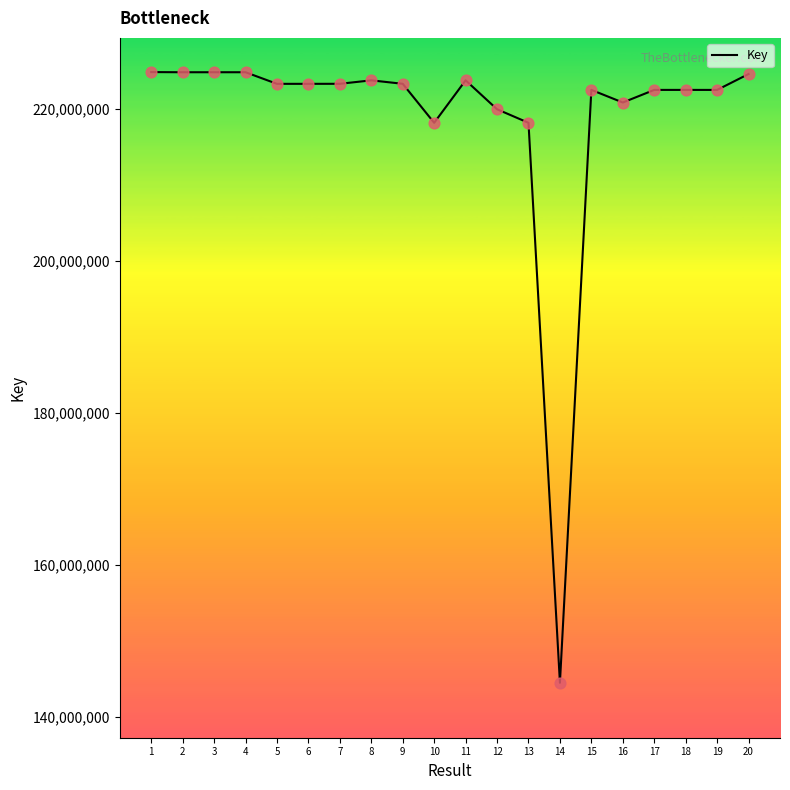

What is the ratio of the value at 17 to the value at 12?

1.0